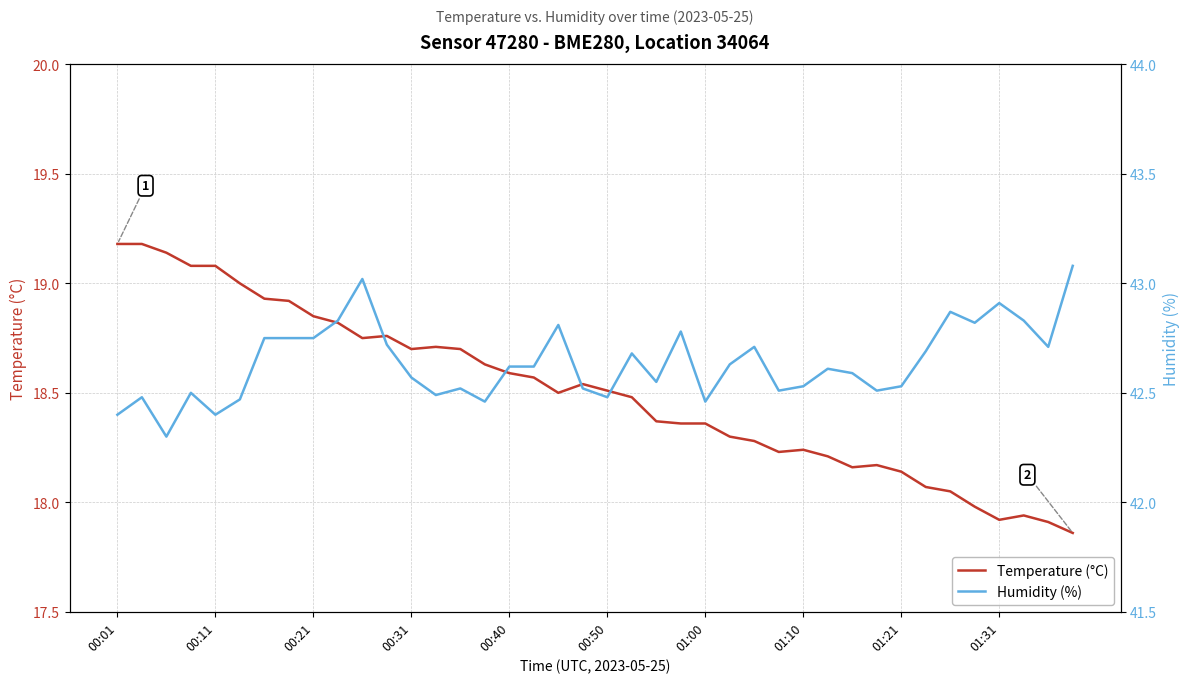

The value of Temperature (°C) at 00:40 is 4.4. True or false?

False